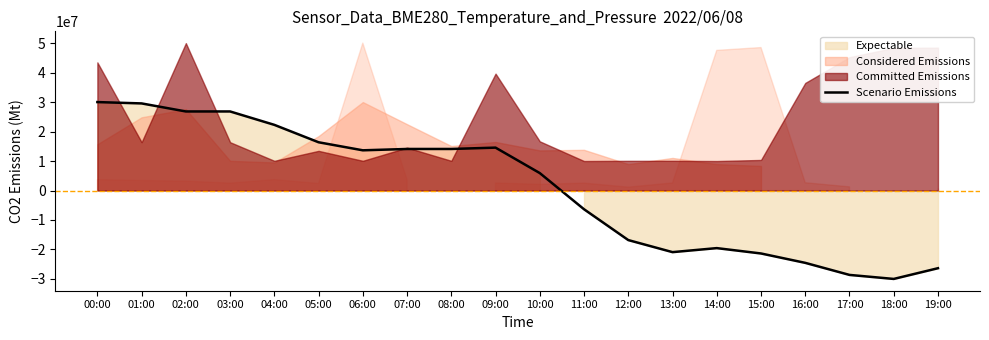

At which category does the data reach its first local valley?

06:00